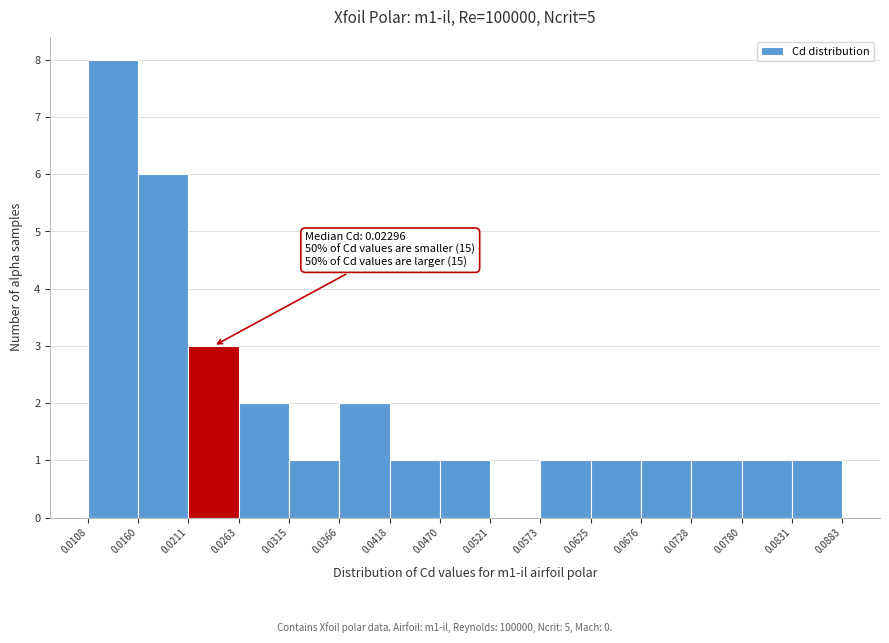

Over which range of the x-axis is the bar tallest?

0.0108 to 0.0160